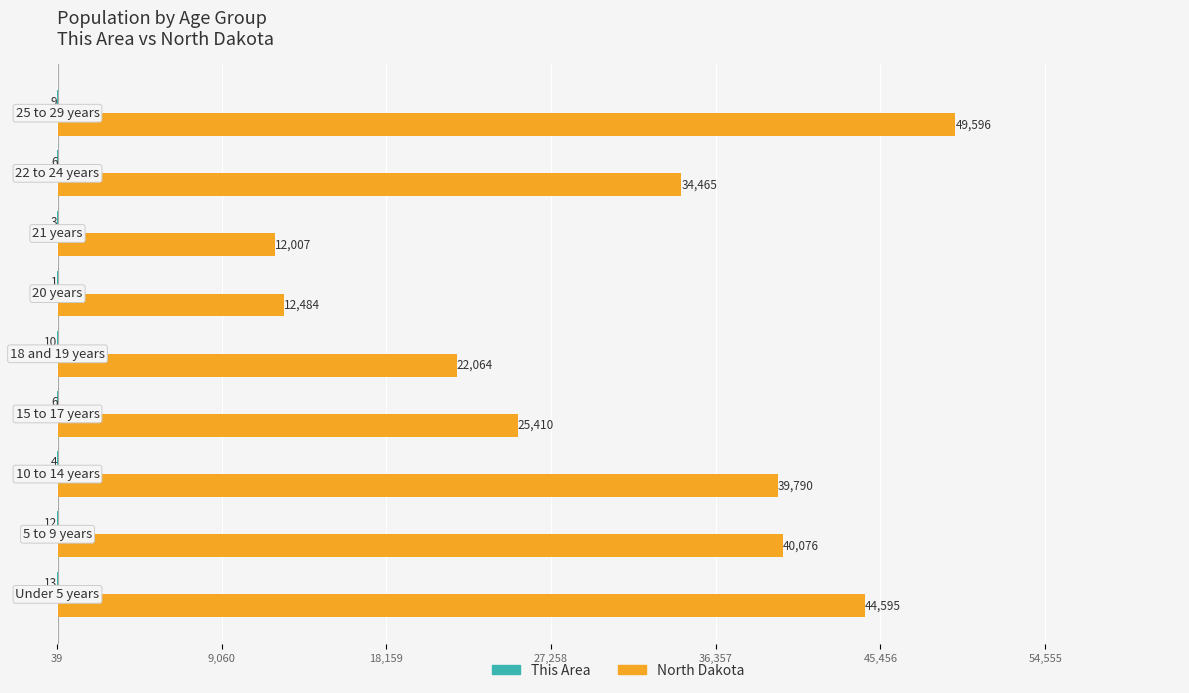

What is the sum of all North Dakota values?

280487